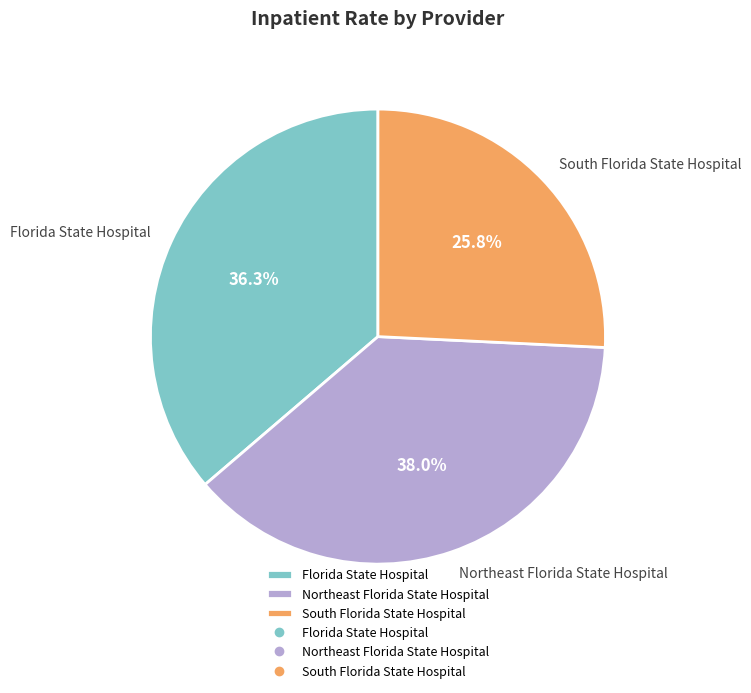

Rank the categories by value from highest to lowest.

Northeast Florida State Hospital, Florida State Hospital, South Florida State Hospital